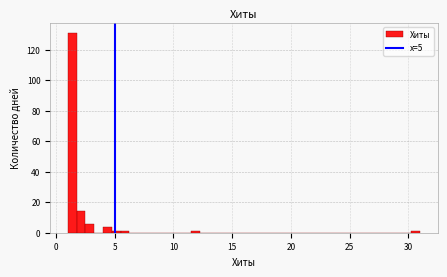

Read against the x-axis, roughly where is the centre of the tallest bar?

1.5